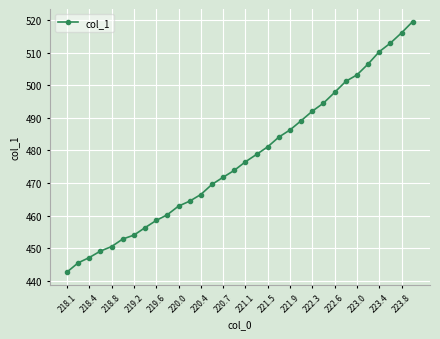

What is the value of the 11th point from the left?

462.9